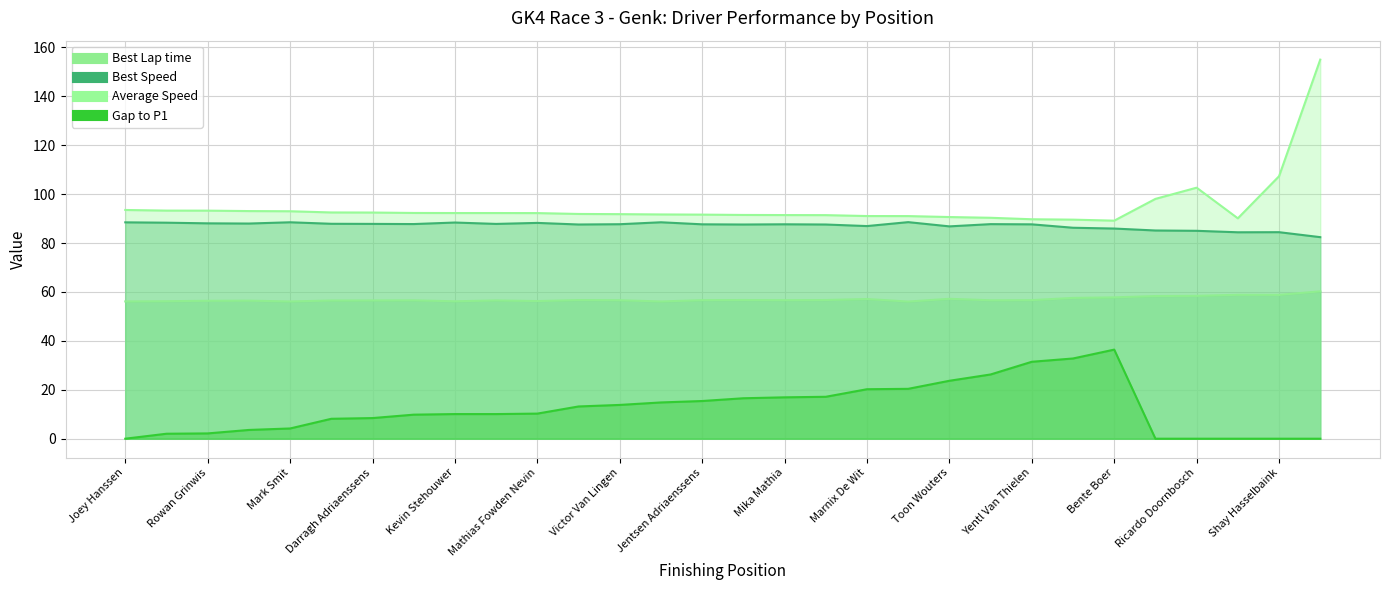

Is it true that Best Lap time equals 92.5 at Stefaan Buitelaar?

False